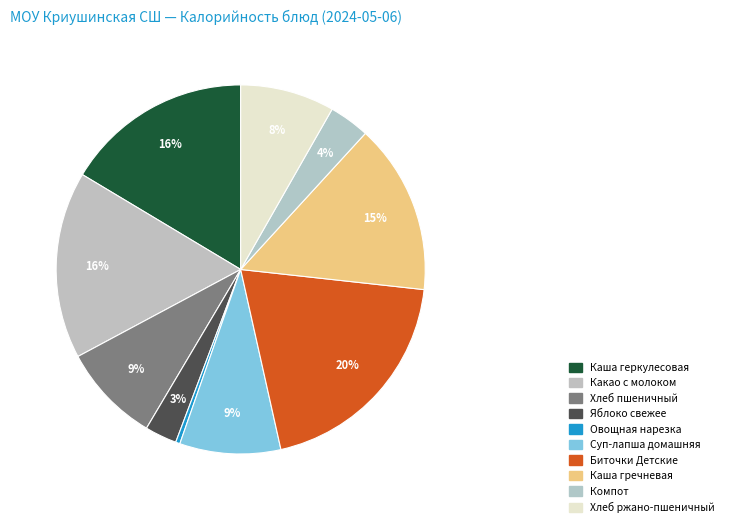

To the nearest percent, what is the combined percentage of Яблоко свежее and Какао с молоком?

19%